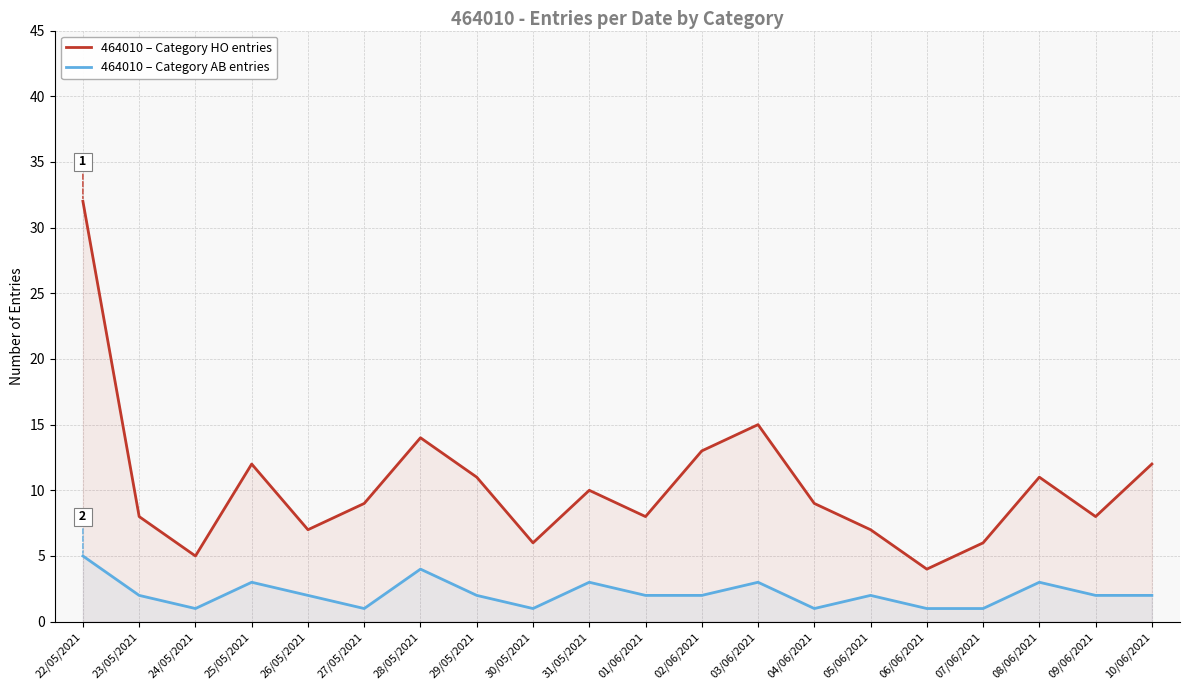

What is the maximum value shown in the chart?

32